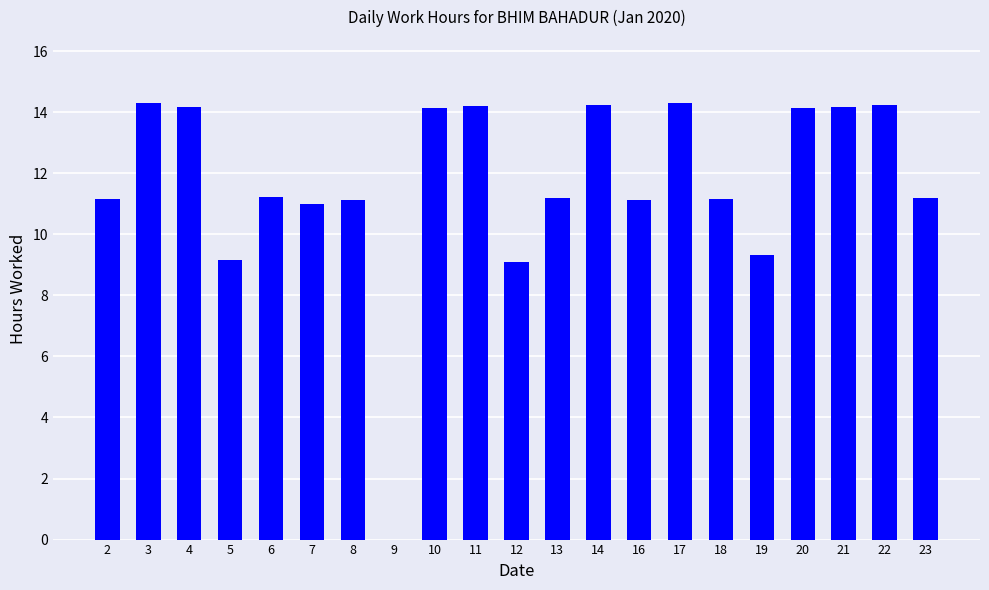

What is the greatest value displayed?

14.3